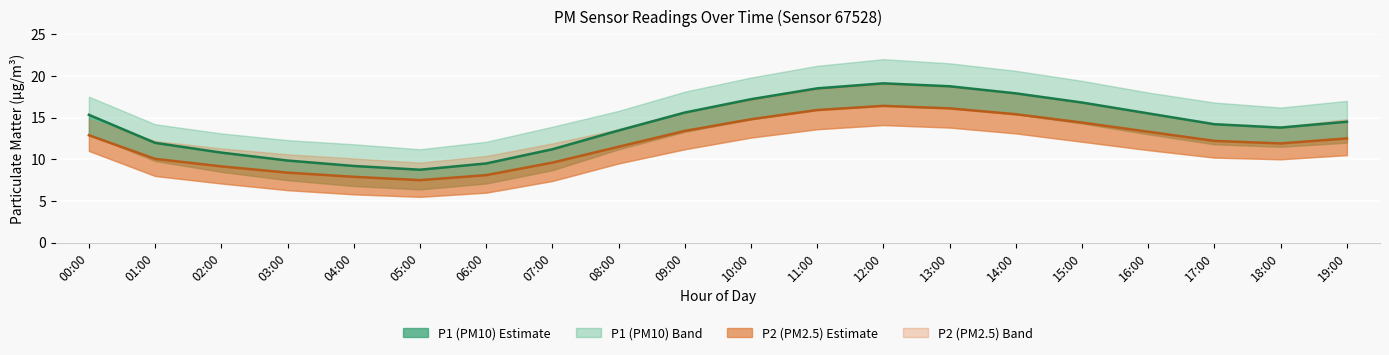

What is the sum of all P1 values?

281.9